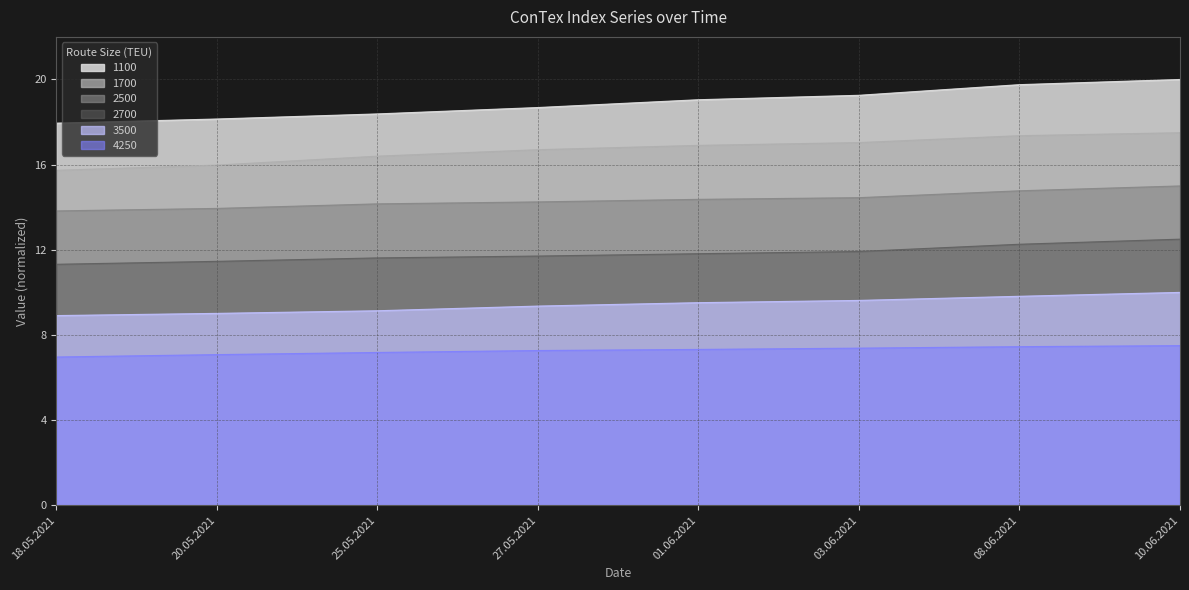

Rank the series at 08.06.2021 from highest to lowest value.

1100, 1700, 2500, 2700, 3500, 4250